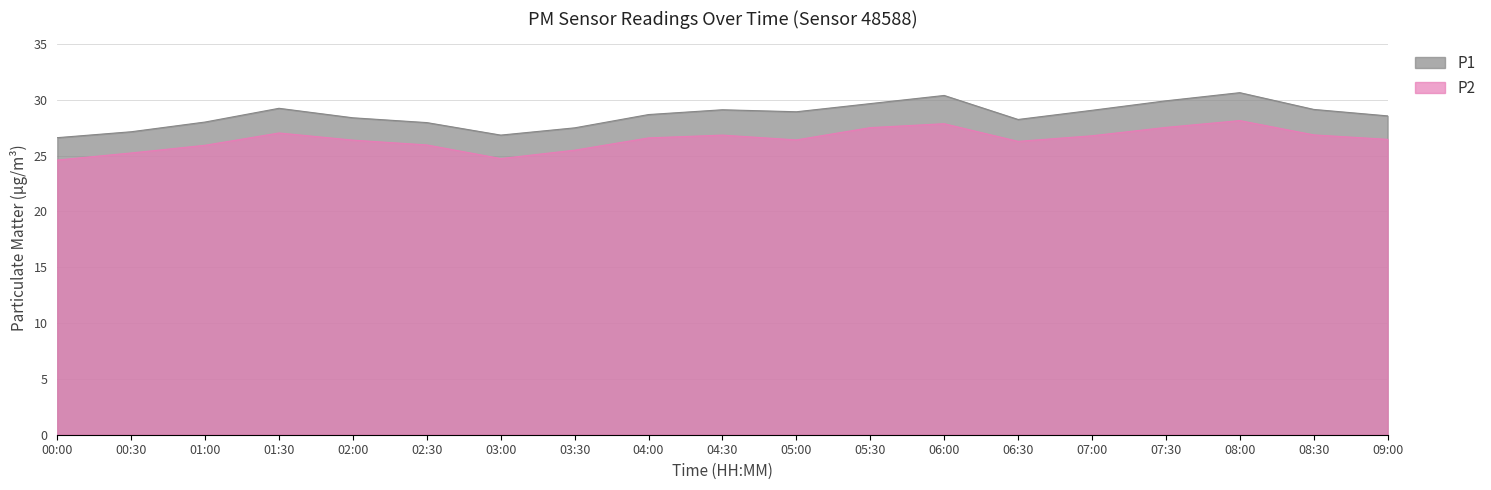

What is the value of the P1 point at the 12th from the left?

29.6